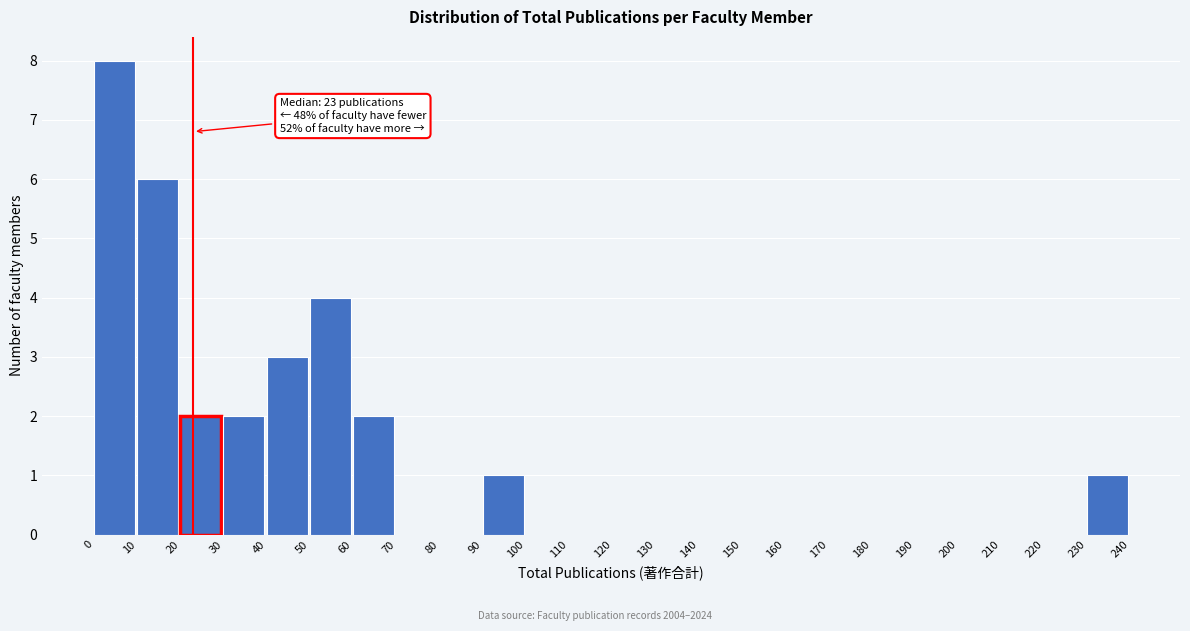

Which range on the x-axis has the tallest bar?

0 to 10